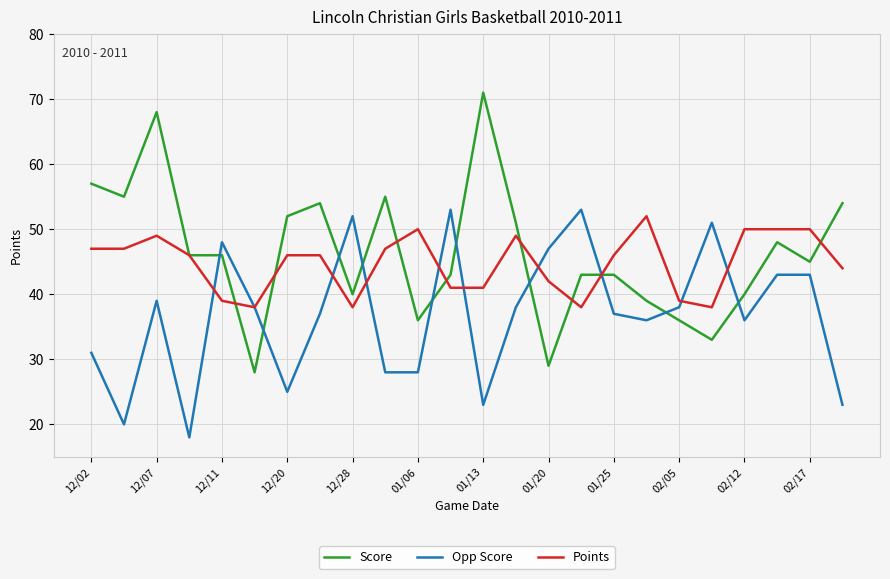

What is the maximum value for Opp Score?

53